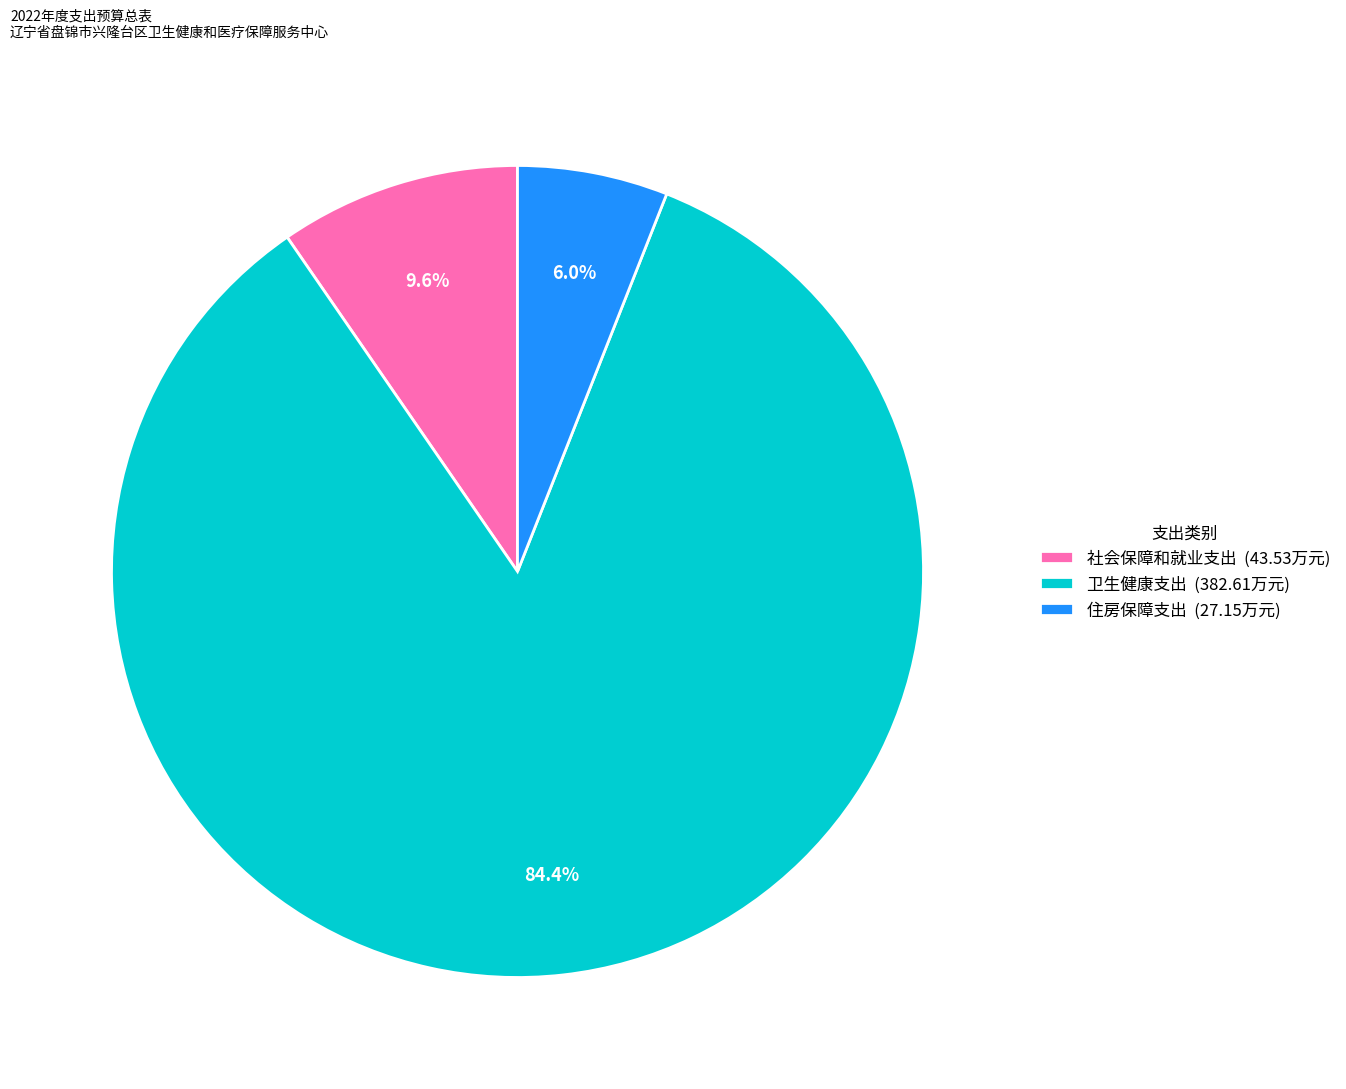

What percentage is NOT represented by 住房保障支出?

94.0%